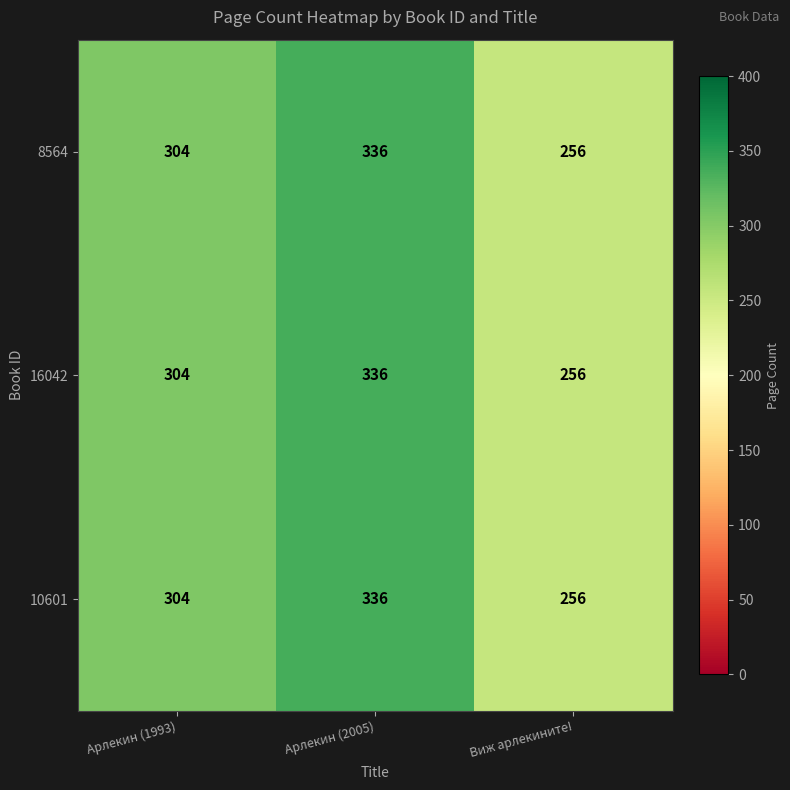

What is the maximum value shown in the chart?

336